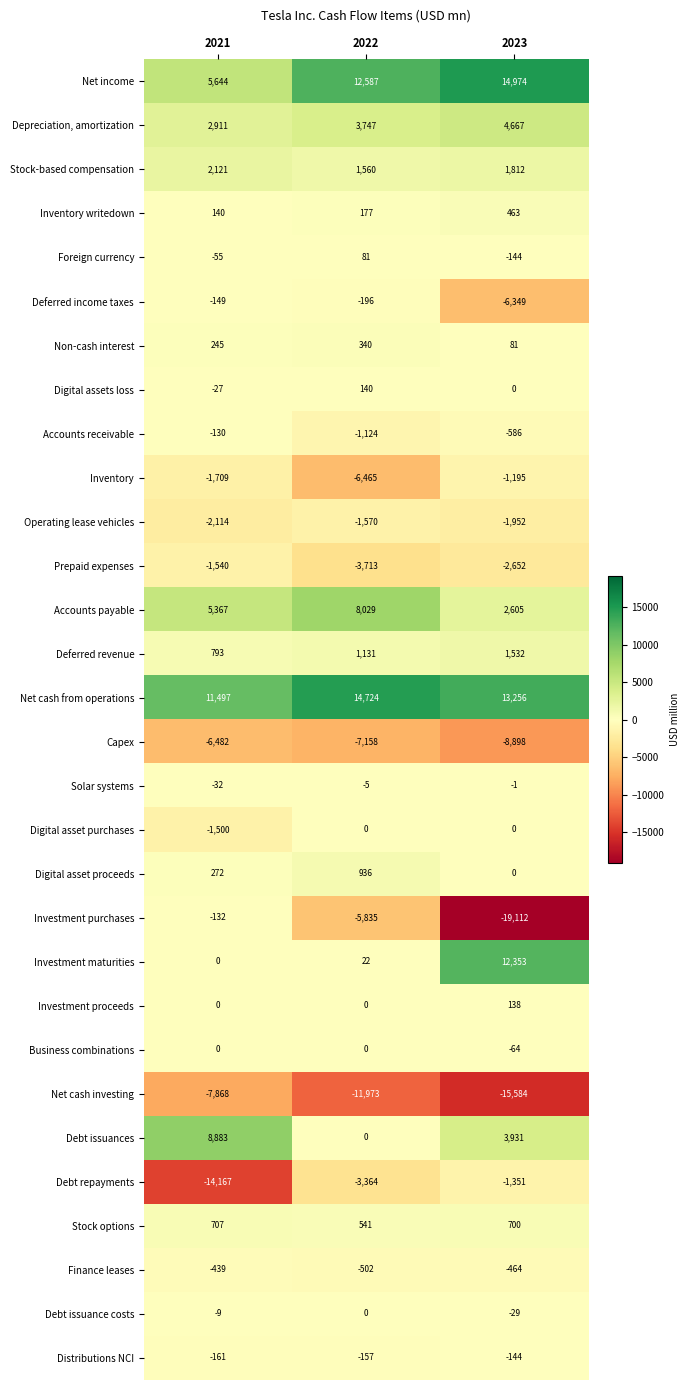

What value does the Deferred income taxes series have at 2021?

-149